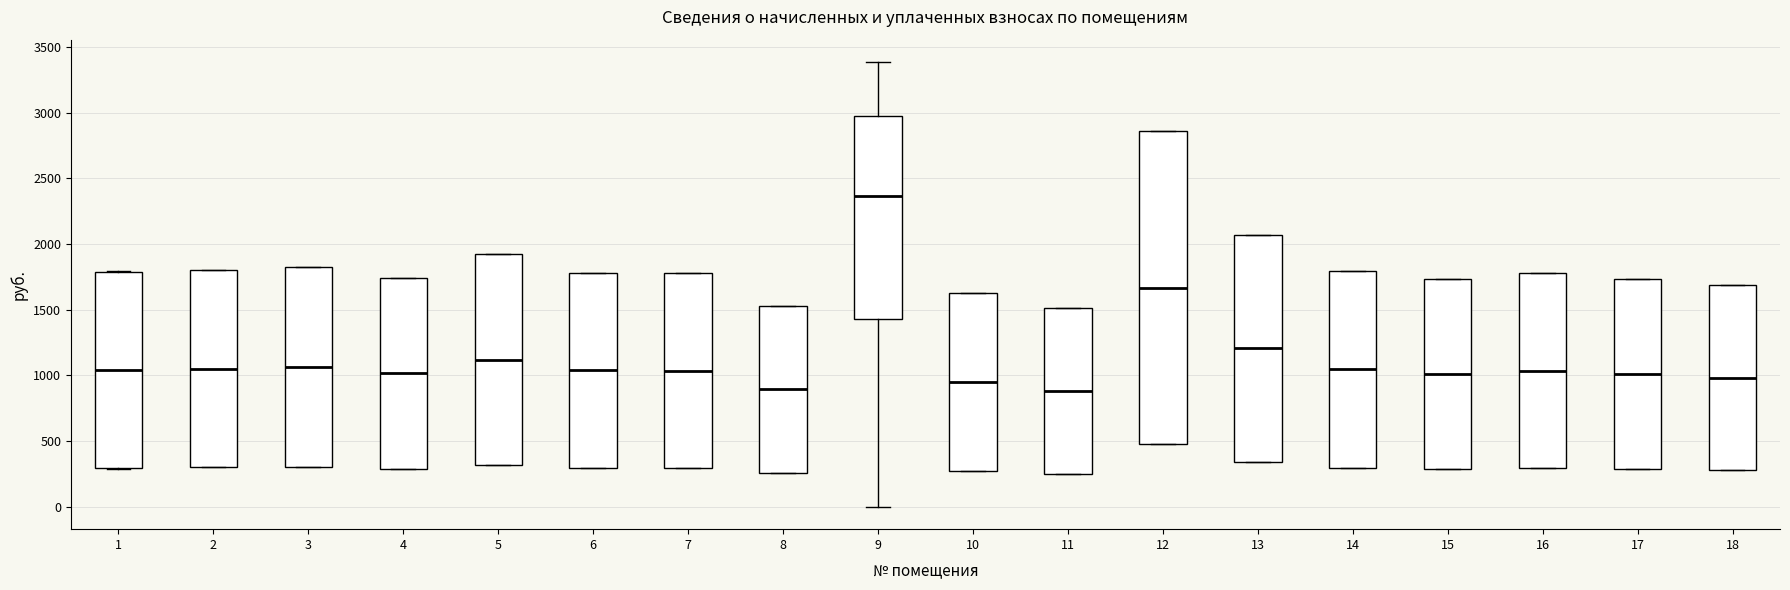

Reading left to right, transcribe this box plot: for each box, give where its median line is, the range the box spans, and where its two whiskers end, as read against the y-axis. The values are not printed on the chart, so give them approximately, as read against the axis.

1: median 1050, box 300 to 1800, whiskers 300 to 1800
2: median 1050, box 300 to 1800, whiskers 300 to 1800
3: median 1050, box 300 to 1800, whiskers 300 to 1800
4: median 1000, box 300 to 1750, whiskers 300 to 1750
5: median 1100, box 300 to 1900, whiskers 300 to 1900
6: median 1050, box 300 to 1800, whiskers 300 to 1800
7: median 1050, box 300 to 1800, whiskers 300 to 1800
8: median 900, box 250 to 1550, whiskers 250 to 1550
9: median 2350, box 1450 to 2950, whiskers 0 to 3400
10: median 950, box 250 to 1650, whiskers 250 to 1650
11: median 900, box 250 to 1500, whiskers 250 to 1500
12: median 1650, box 500 to 2850, whiskers 500 to 2850
13: median 1200, box 350 to 2050, whiskers 350 to 2050
14: median 1050, box 300 to 1800, whiskers 300 to 1800
15: median 1000, box 300 to 1750, whiskers 300 to 1750
16: median 1050, box 300 to 1800, whiskers 300 to 1800
17: median 1000, box 300 to 1750, whiskers 300 to 1750
18: median 1000, box 300 to 1700, whiskers 300 to 1700